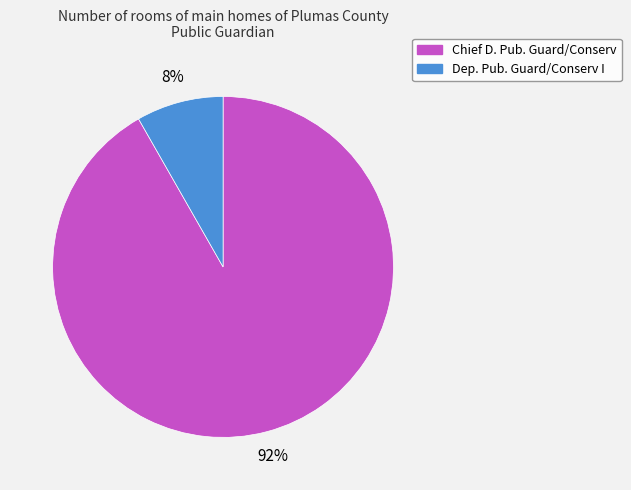

Rank the categories by value from lowest to highest.

Dep. Pub. Guard/Conserv I, Chief D. Pub. Guard/Conserv